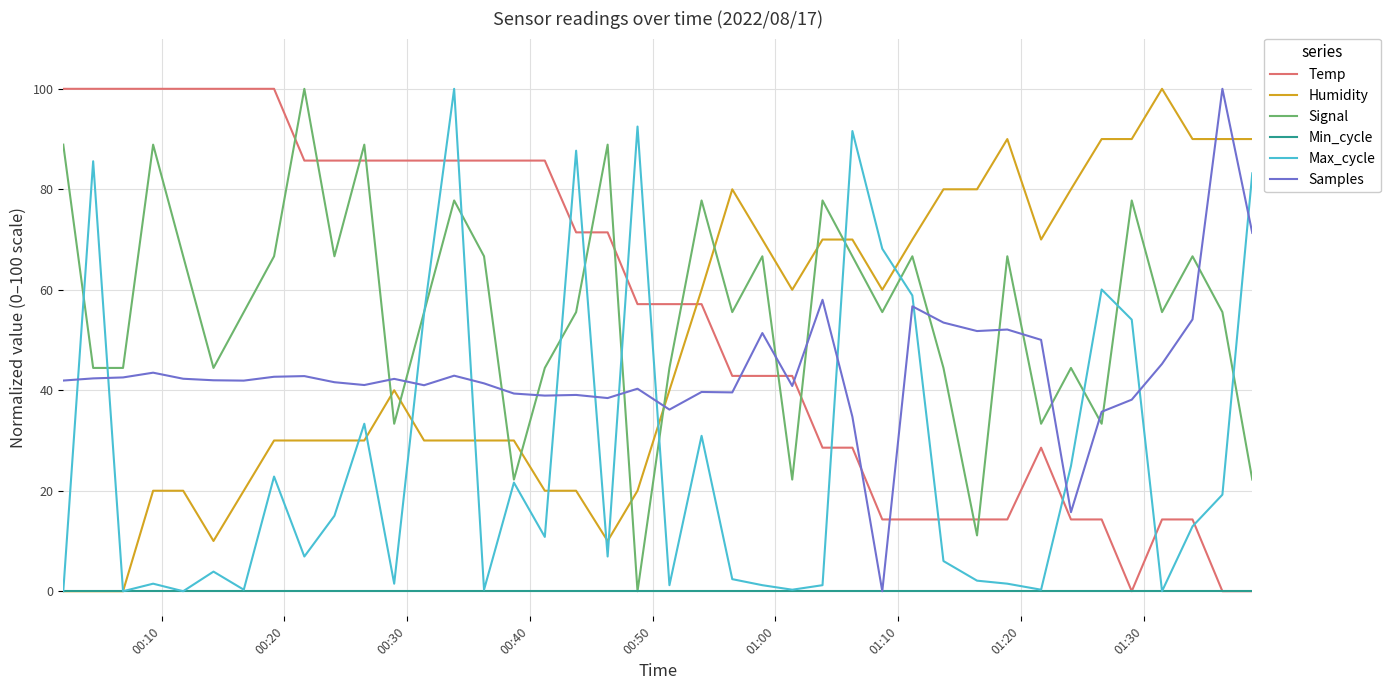

True or false: Humidity and Samples cross at least once.

True